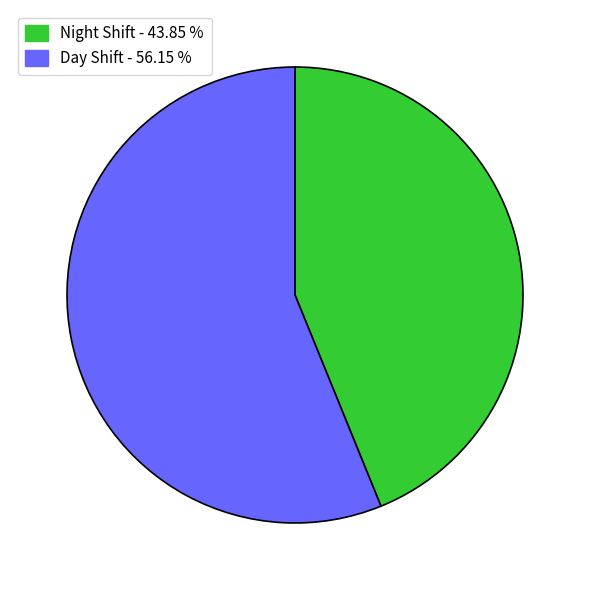

Is there a majority slice in this chart?

Yes